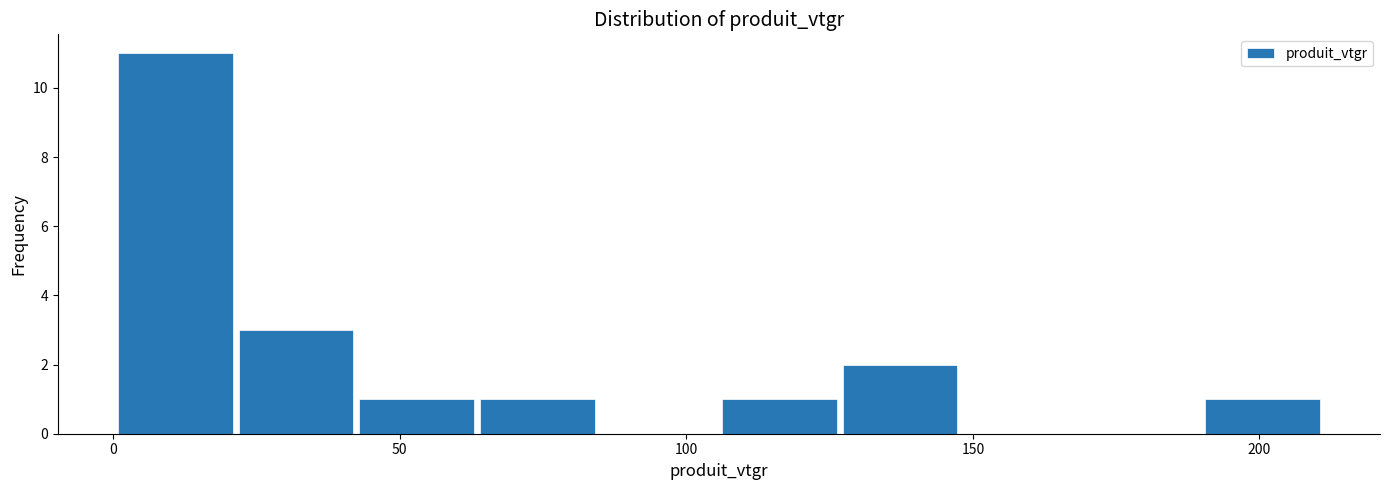

How tall is the bar that spans 190 to 210 on the x-axis? Neither the bar edges nor the heights are printed on the chart, so give them approximately, as read against the axes.

1